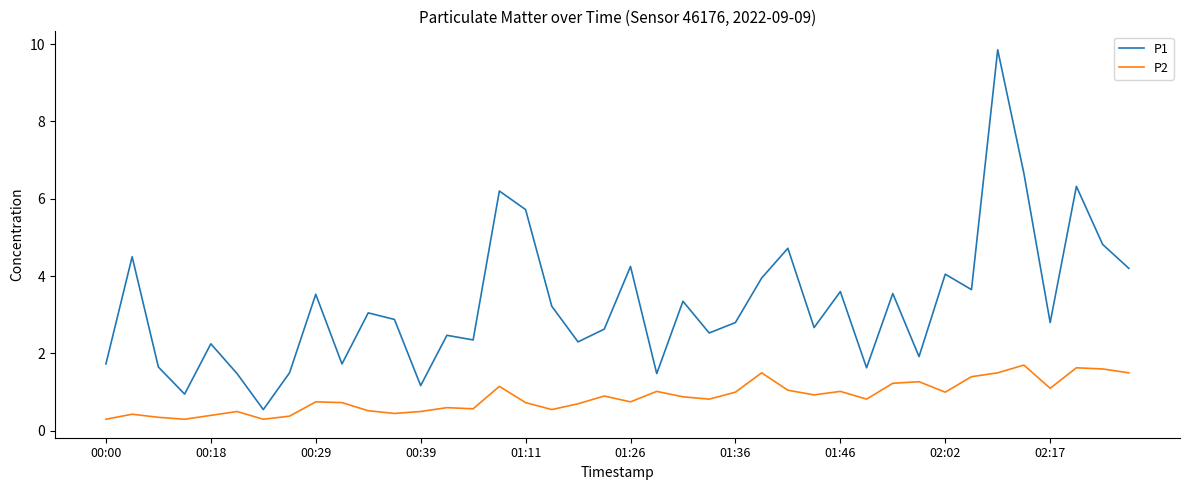

Which series has the widest spread of values?

P1